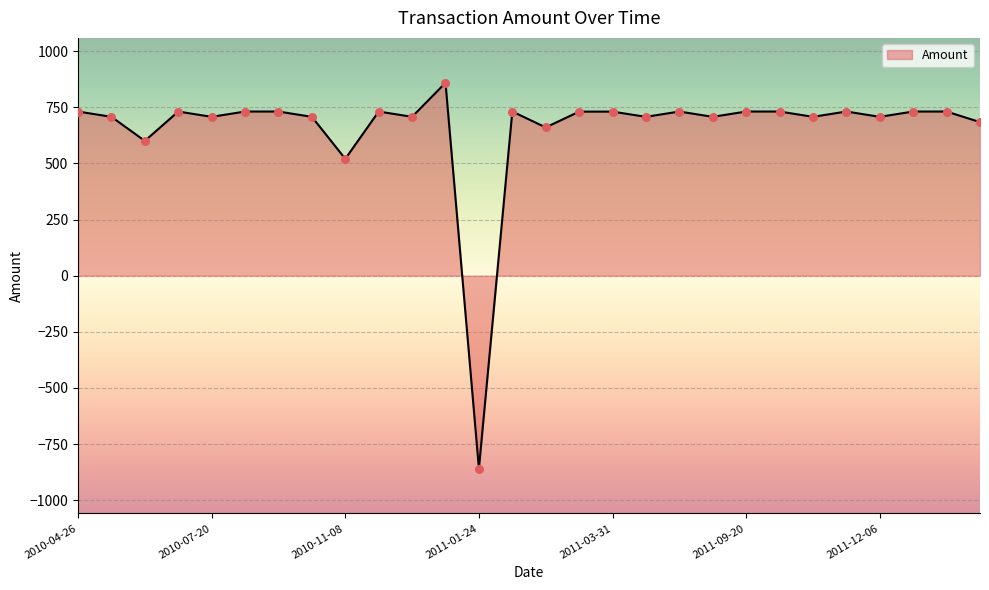

What is the smallest value displayed?

-858.6